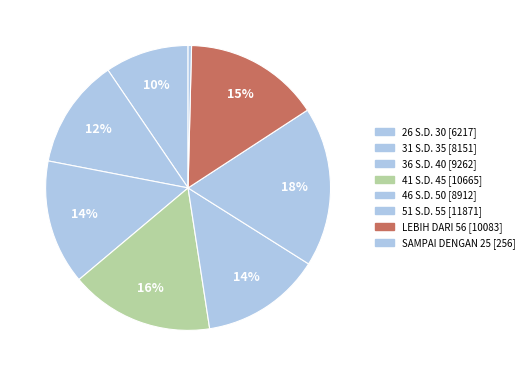

How much of the chart is everything except 46 S.D. 50?

86.4%